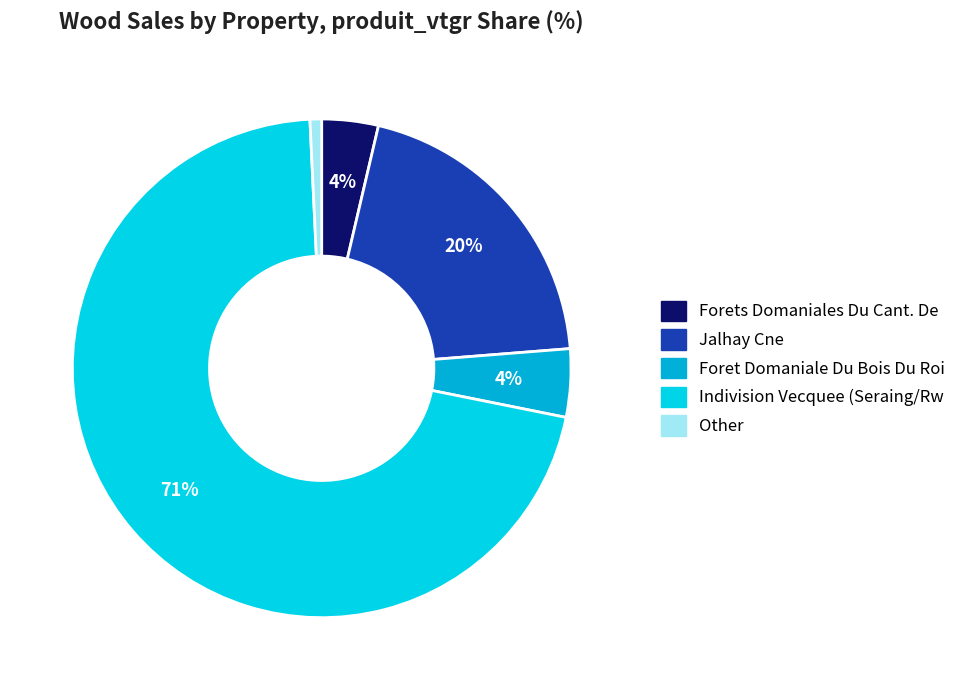

Count the number of slices in the pie.

5